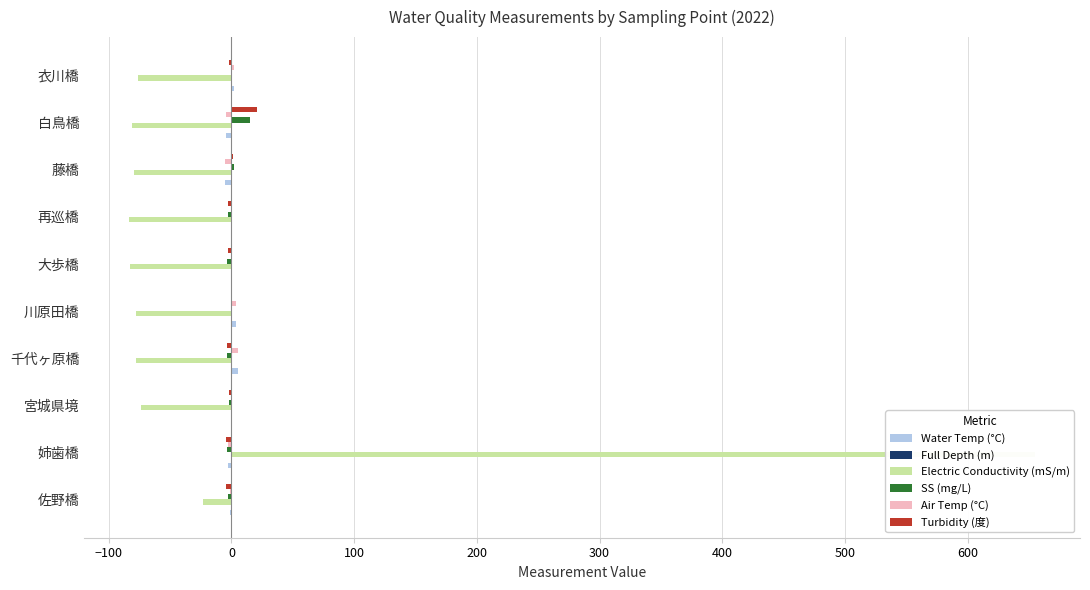

What is the spread (max minus min) of values at 白鳥橋?

102.2